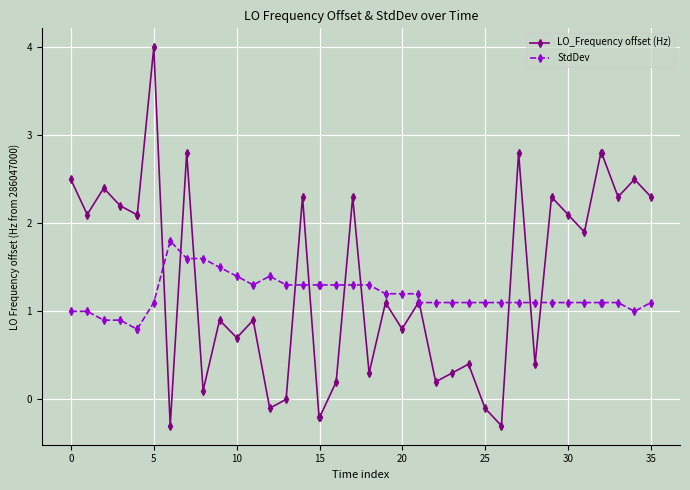

Which series has the widest spread of values?

LO_Frequency offset (Hz)